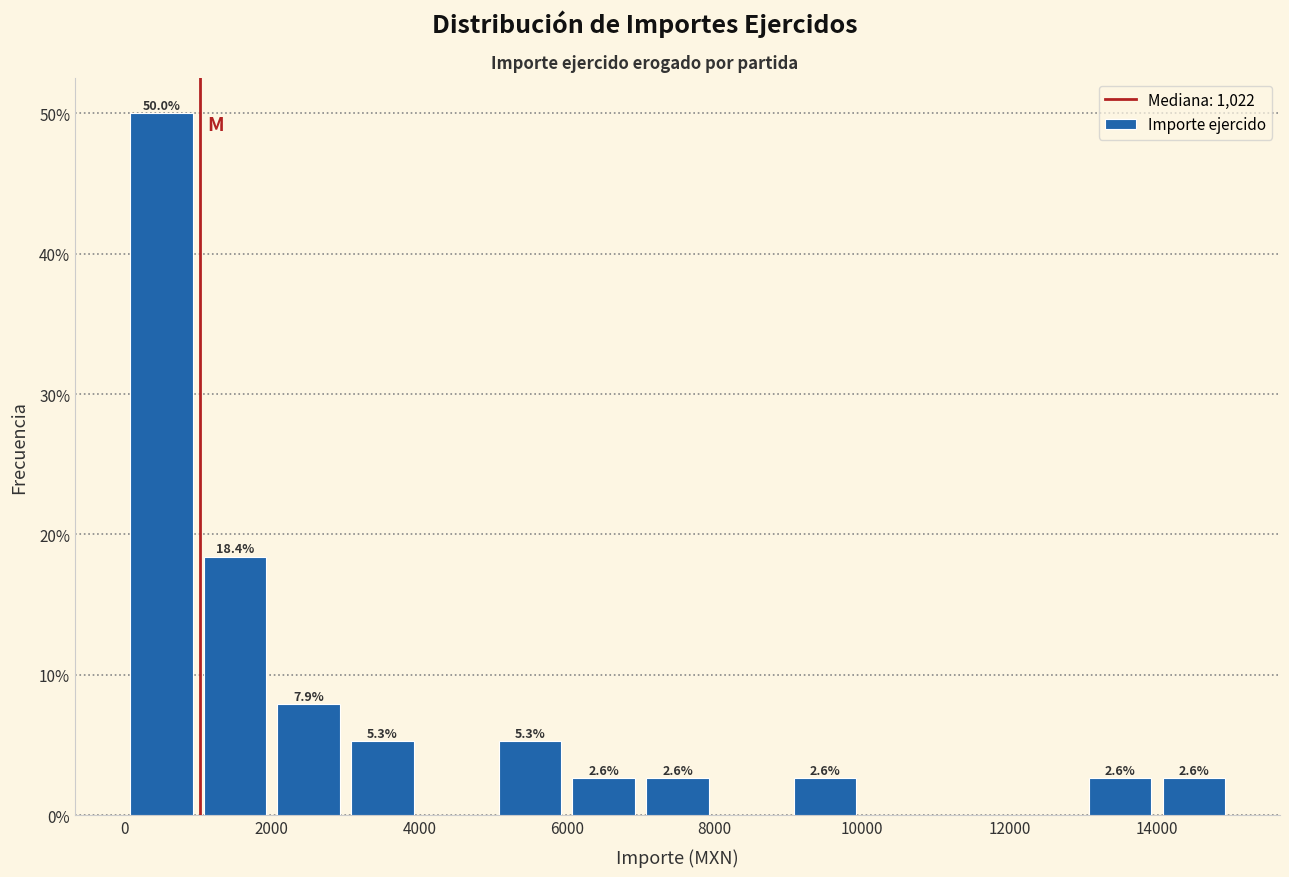

Which range on the x-axis has the tallest bar?

0 to 1000